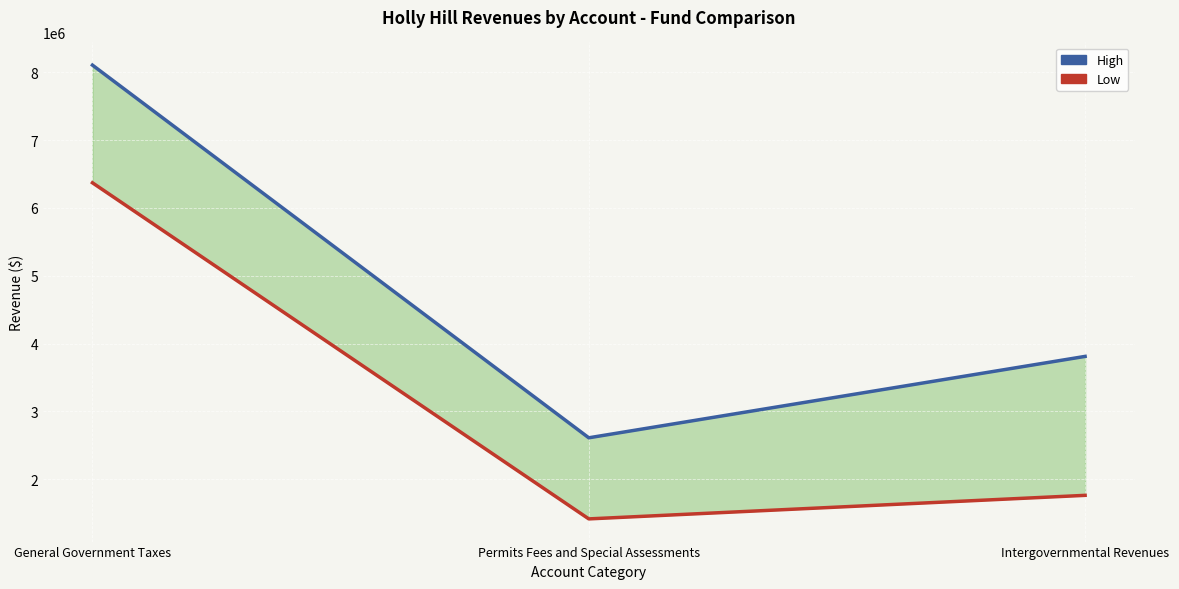

At which label does Low reach its peak?

General Government Taxes